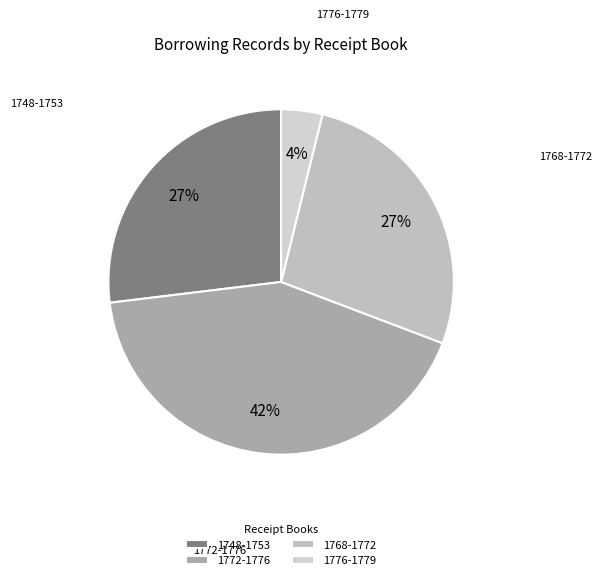

Is the sum of 1768-1772 and 1748-1753 greater than half?

Yes